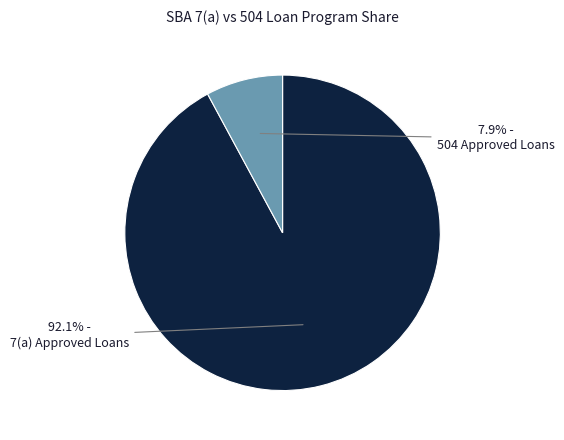

How many slices are in this pie chart?

2